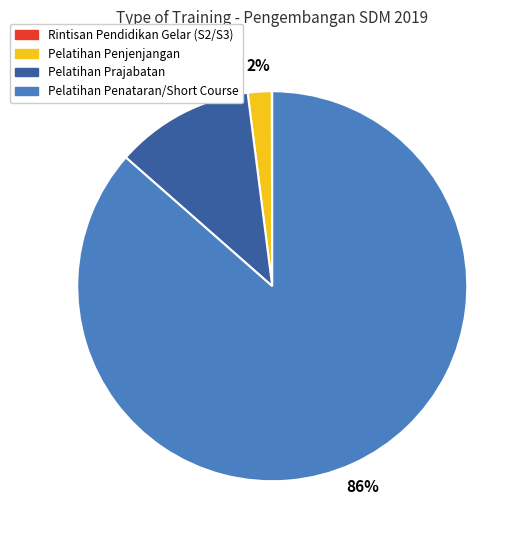

Is there any slice that represents more than half of the pie?

Yes